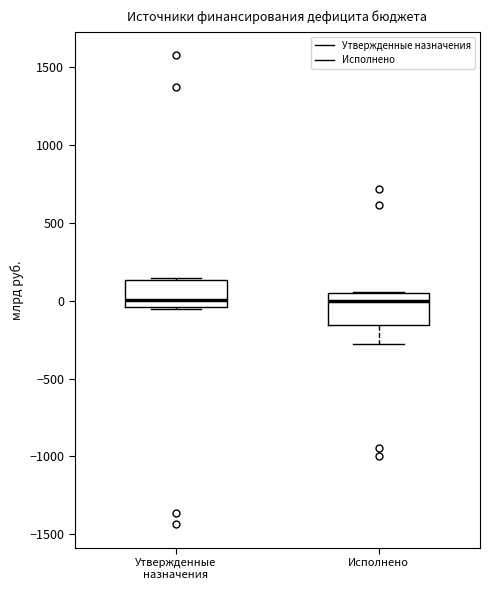

Where is the upper edge of the box for Исполнено on the y-axis? The values are not printed on the chart, so give them approximately, as read against the axis.

50